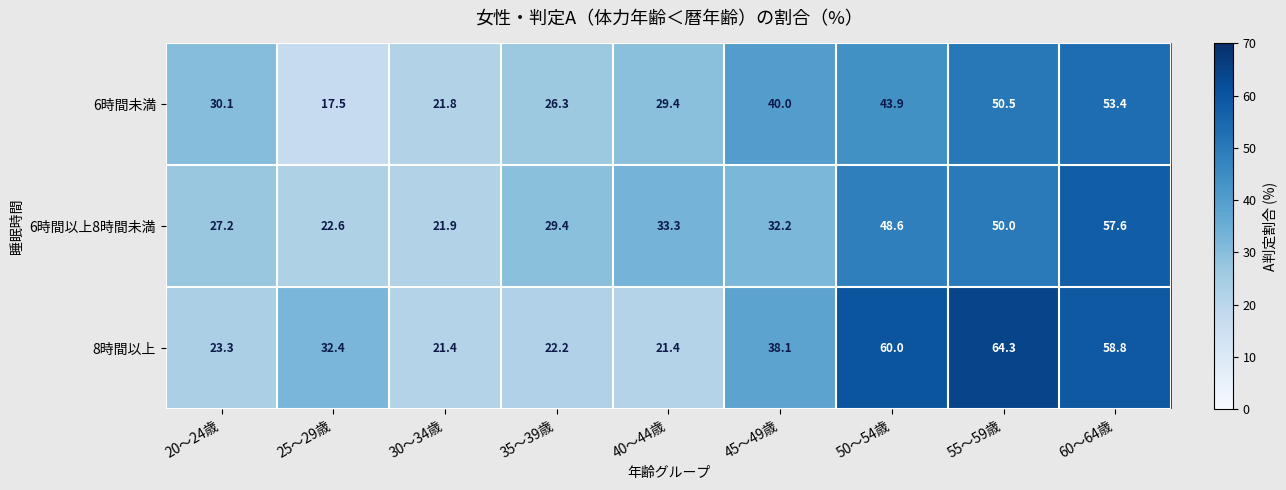

What is the smallest value displayed?

17.5